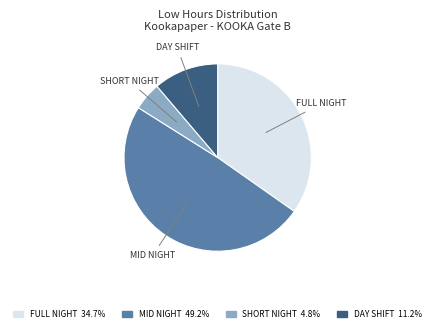

Is there any slice that represents more than half of the pie?

No